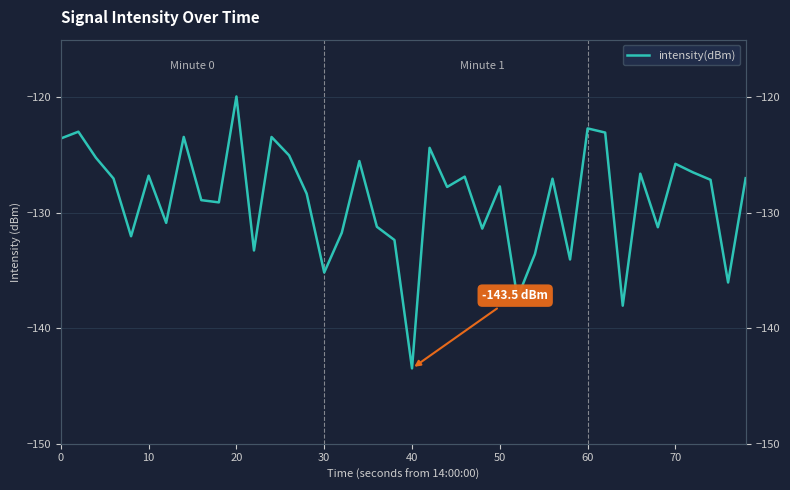

What is the value of the 6th point from the left?

-126.8